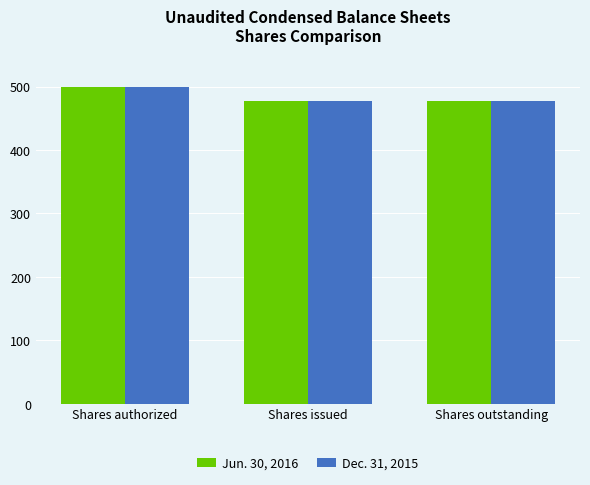

At which category does the chart reach its peak across all series?

Shares authorized